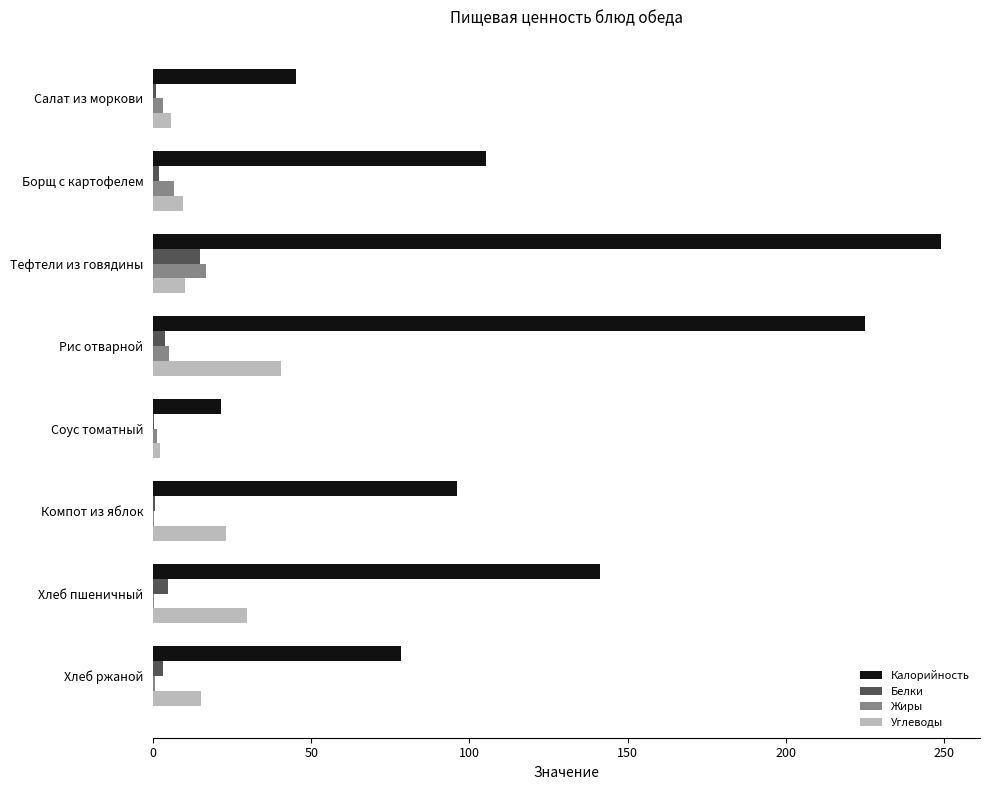

Is the value of Калорийность at Тефтели из говядины greater than the value of Жиры at Борщ с картофелем?

Yes